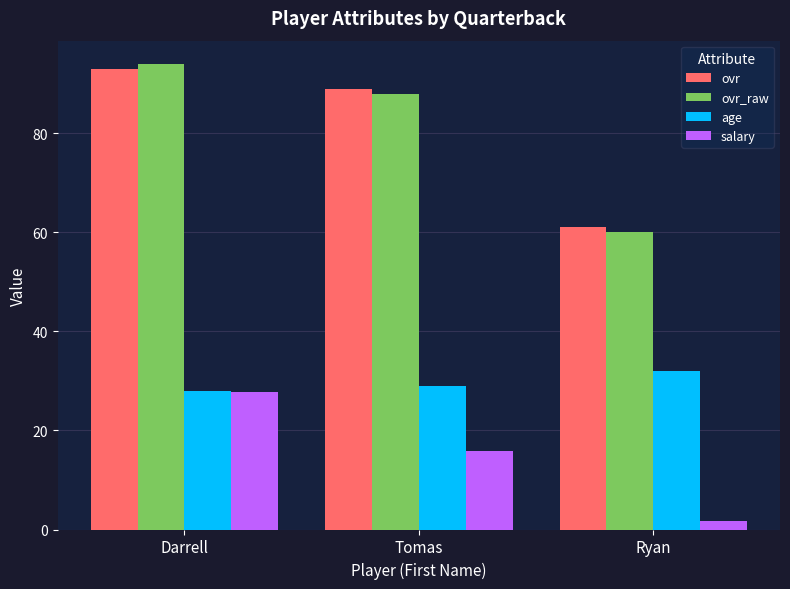

How many bars are there in each group?

4